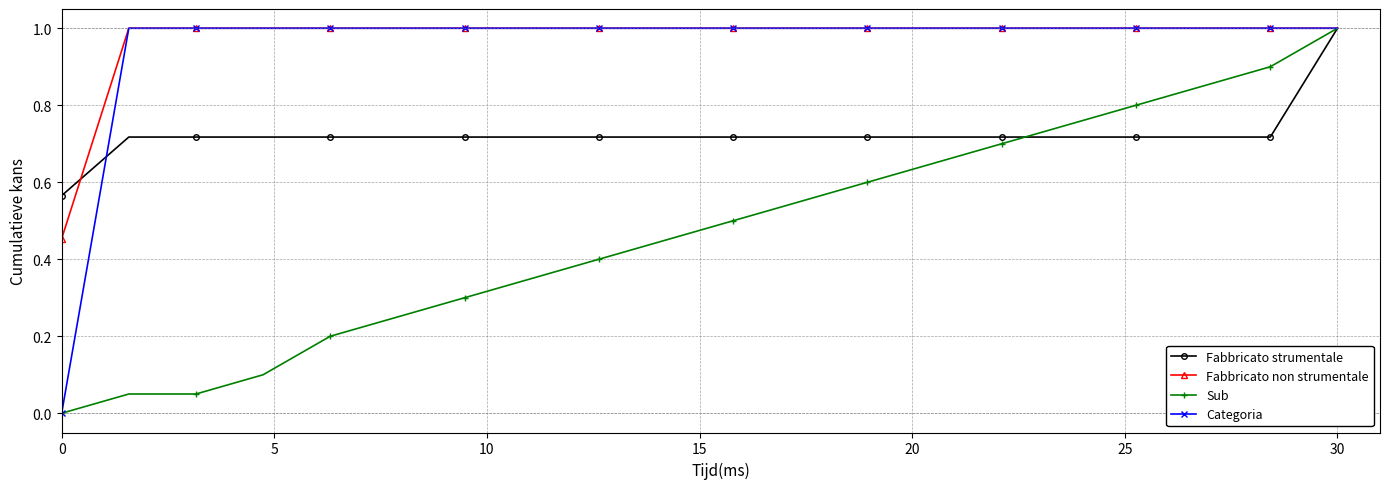

How many distinct data groups are displayed?

4